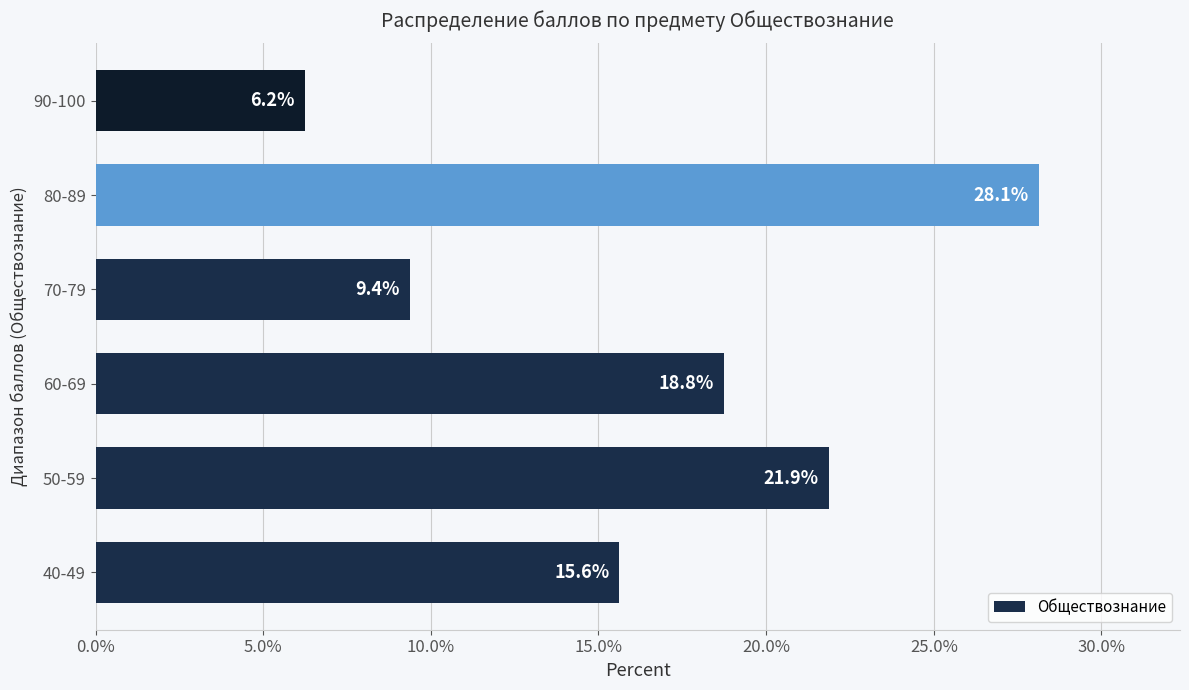

Rank the categories by value from highest to lowest.

80-89, 50-59, 60-69, 40-49, 70-79, 90-100